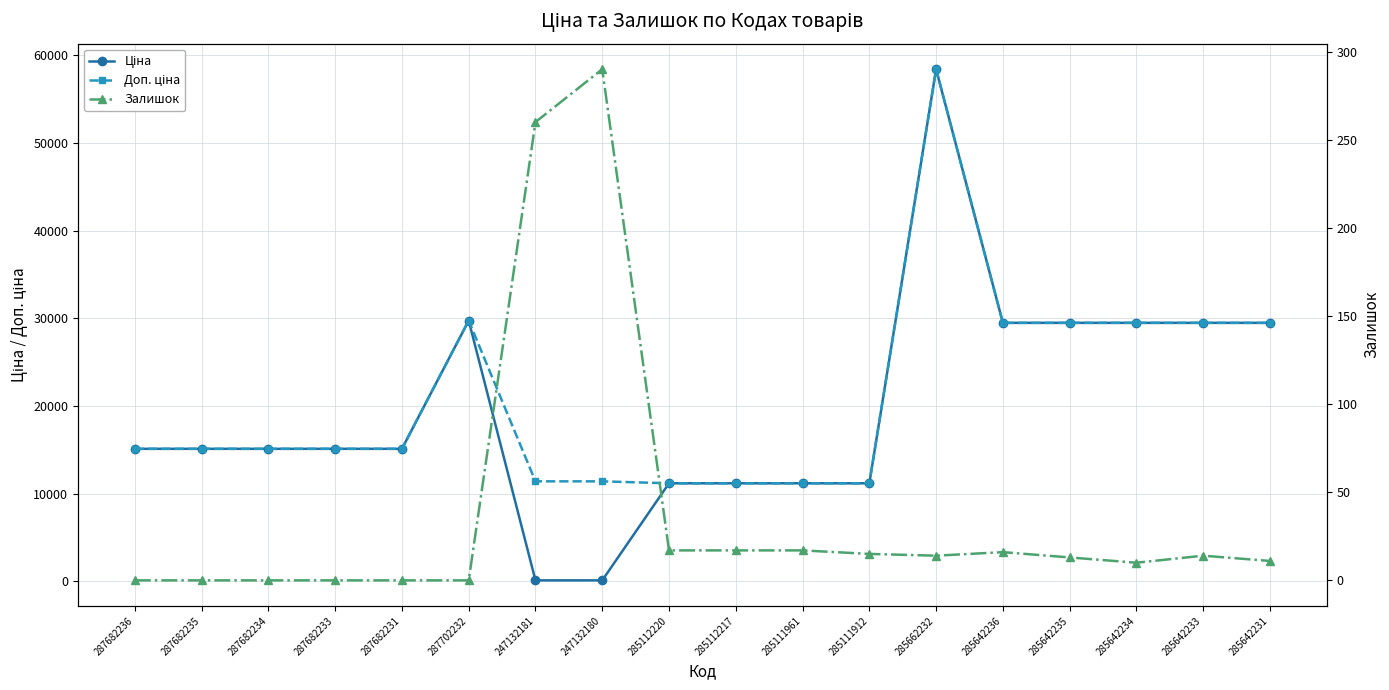

Between 285112217 and 285111912, which series saw the biggest shift?

Залишок